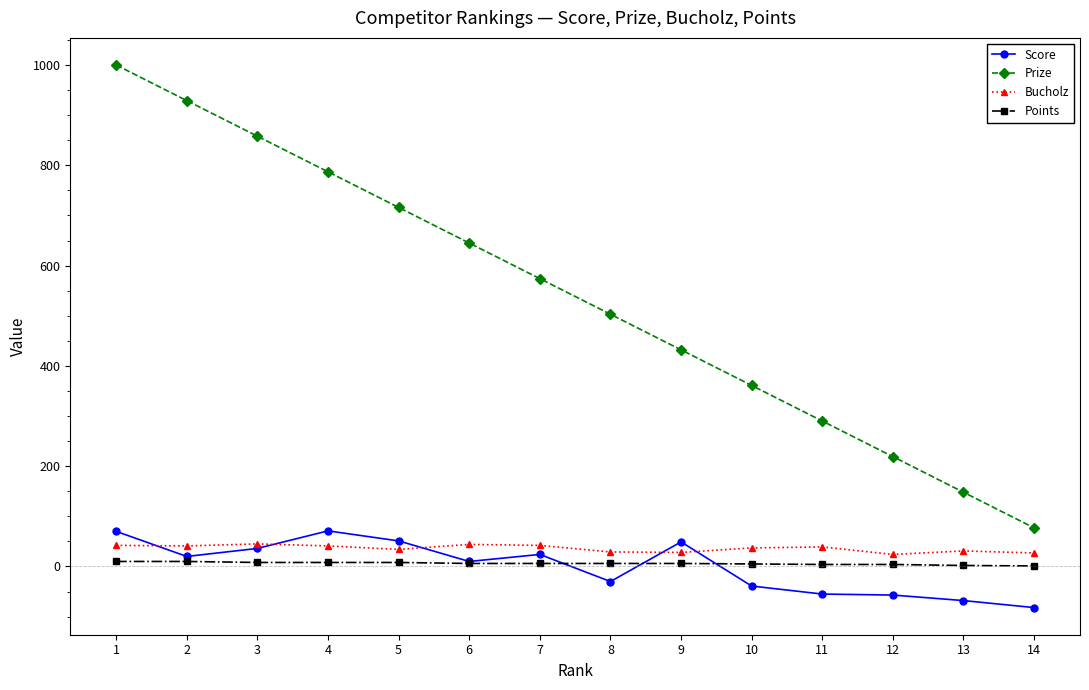

Does the chart display data point markers on the line(s)?

Yes